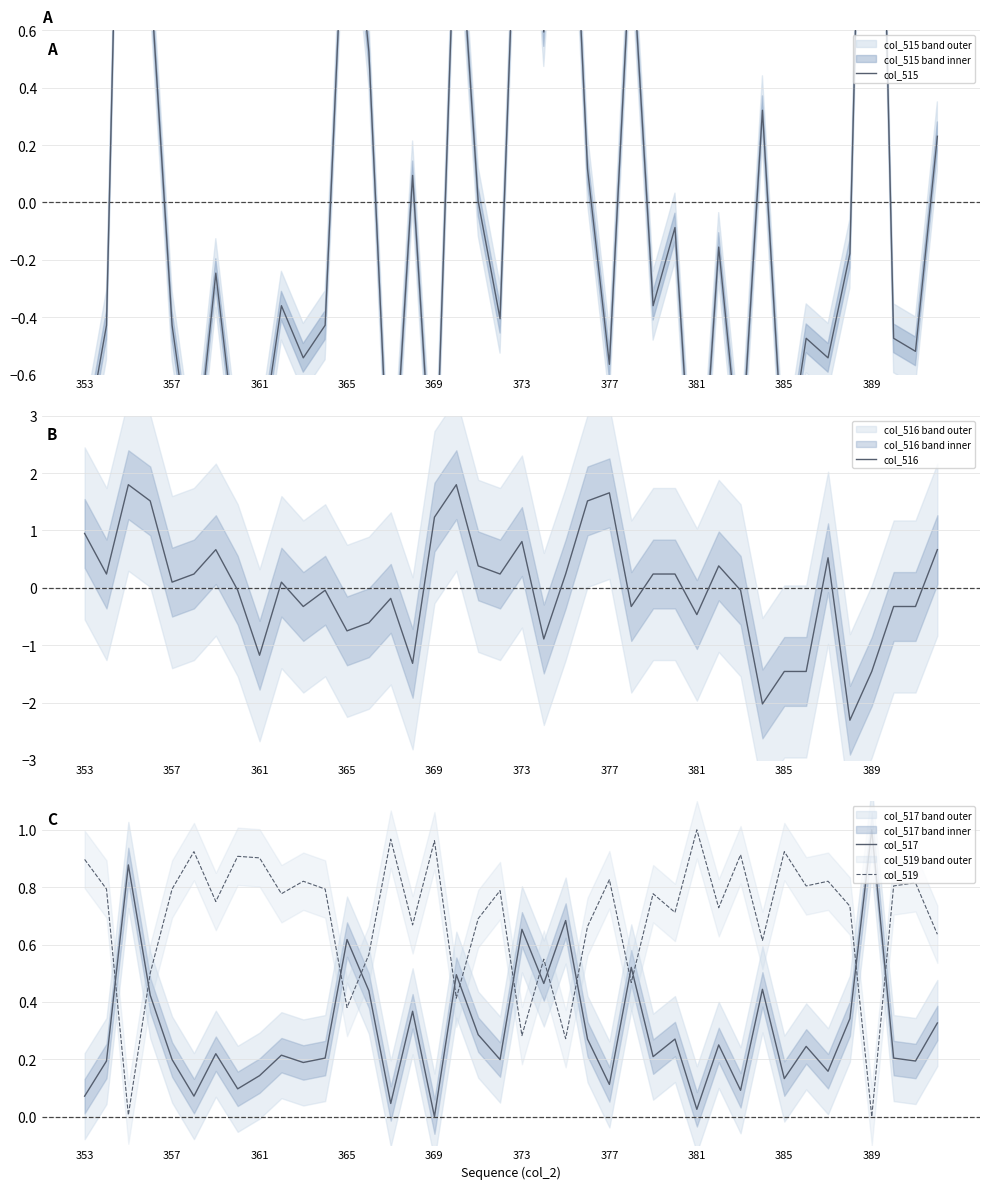

What is the maximum value shown in the chart?

2.9